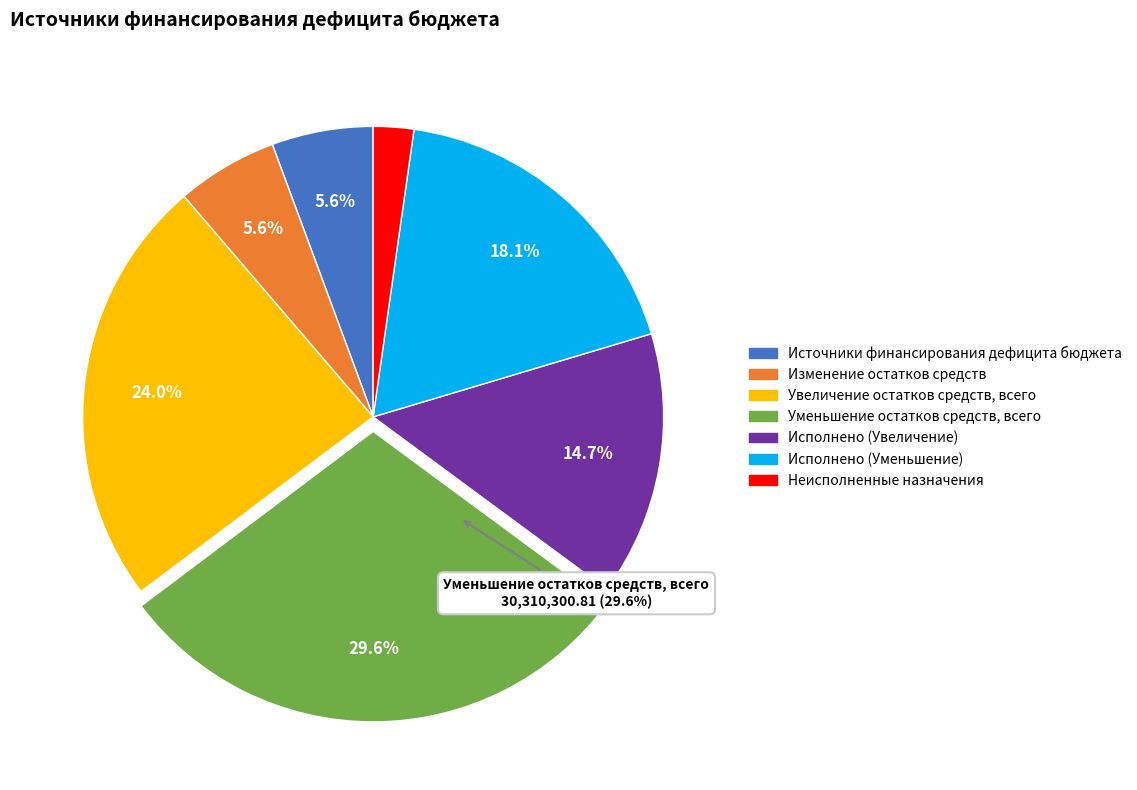

What percentage is the Исполнено (Увеличение) slice, to the nearest percent?

15%